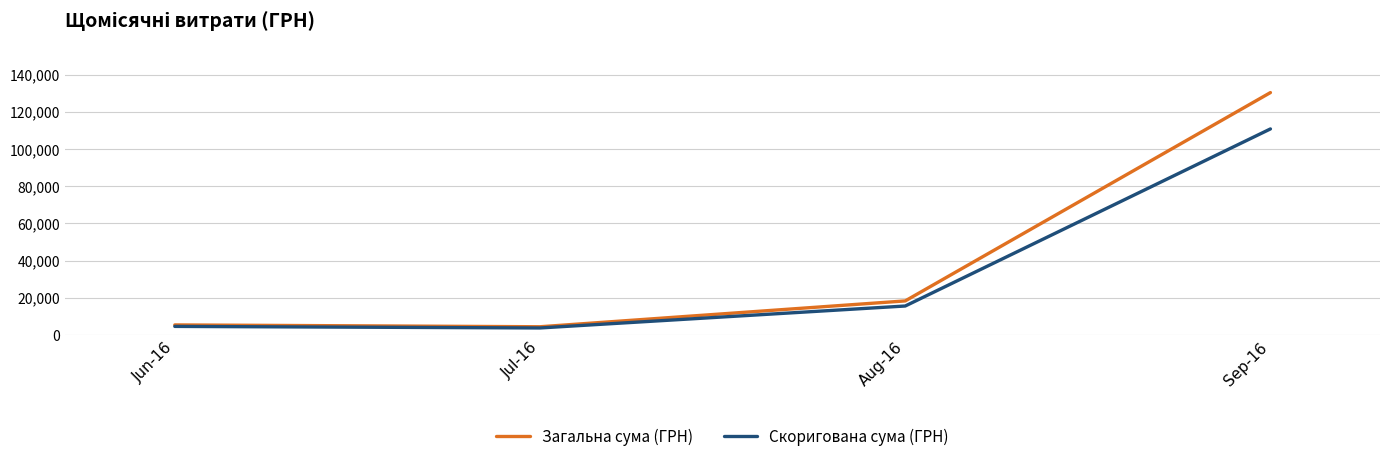

Which category has the highest value in the Скоригована сума (ГРН) series?

Sep-16